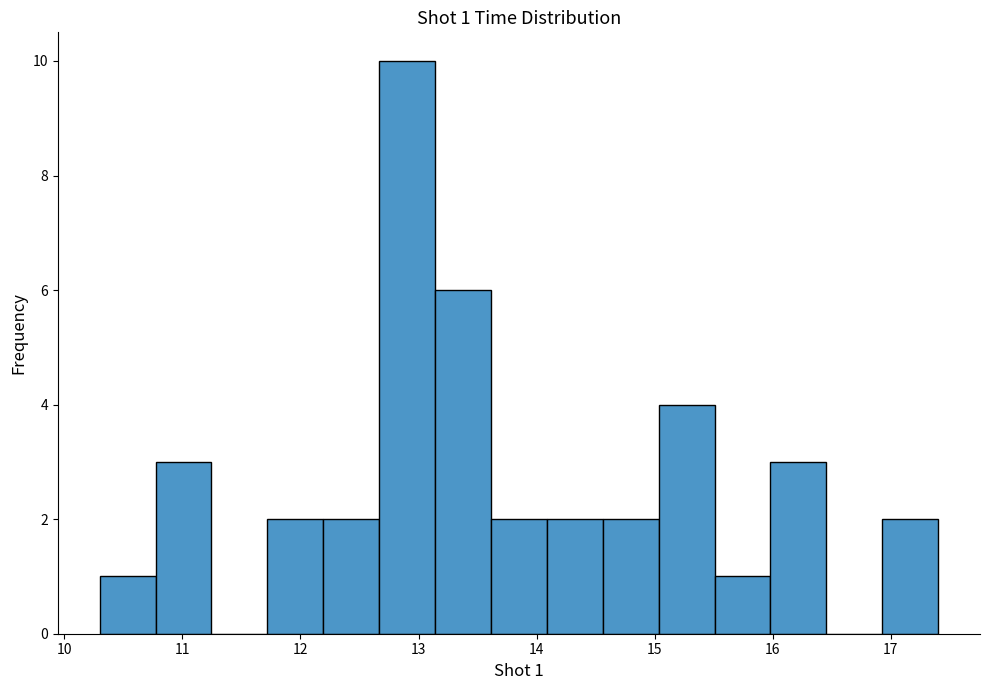

Over which range of the x-axis is the bar tallest?

12.7 to 13.1